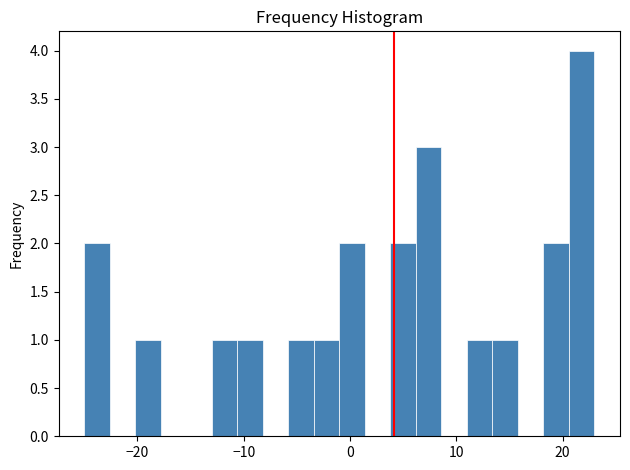

Around what value on the x-axis is the tallest bar? Give the approximate position of its centre, as read against the axis.

22